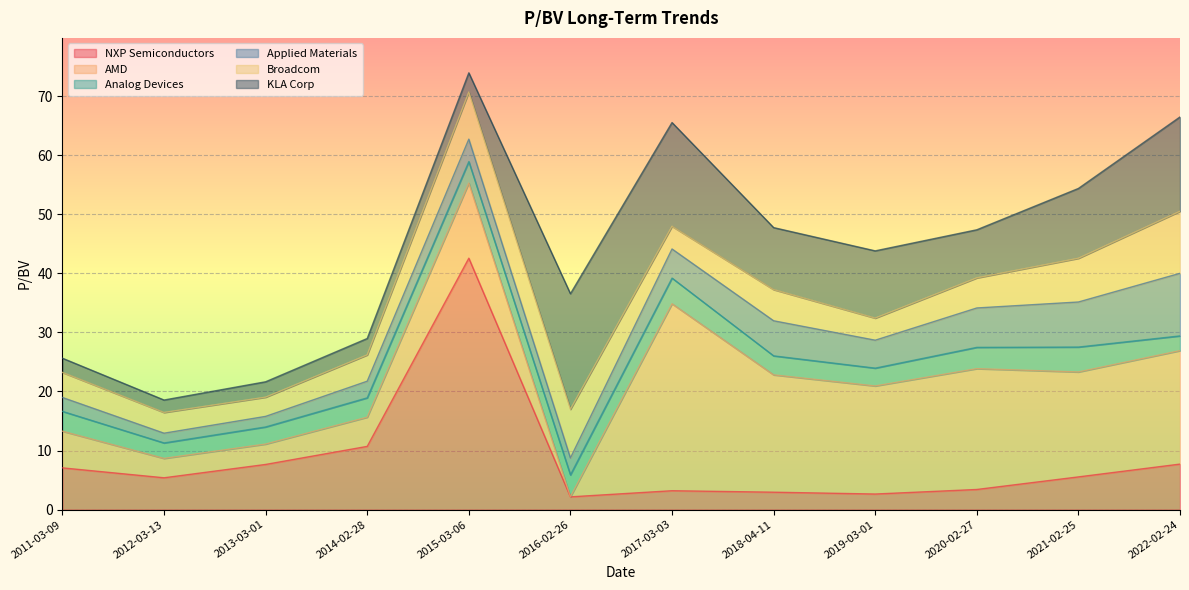

Where is the first local minimum for Analog Devices?

2012-03-13